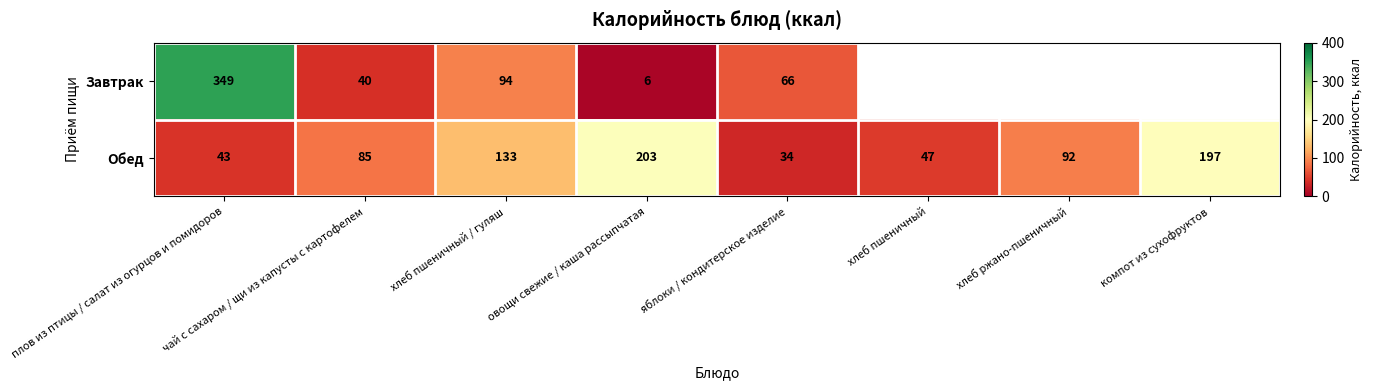

Between овощи свежие / каша рассыпчатая and чай с сахаром / щи из капусты с картофелем, which is larger?

чай с сахаром / щи из капусты с картофелем